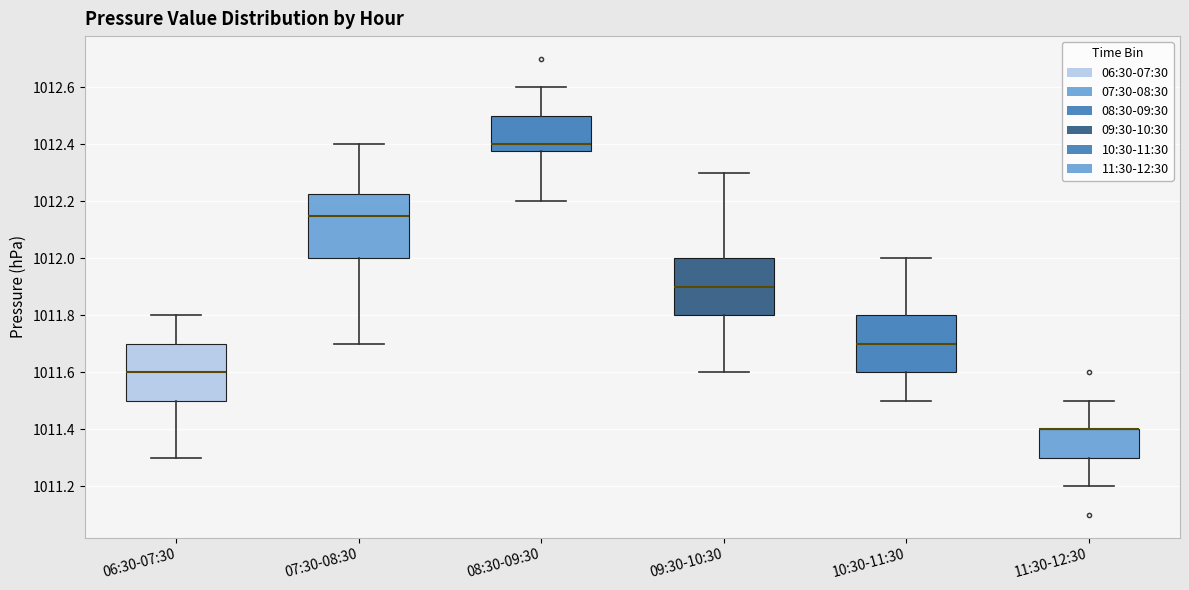

Which box is the tallest, from its lower edge to its upper edge?

07:30-08:30